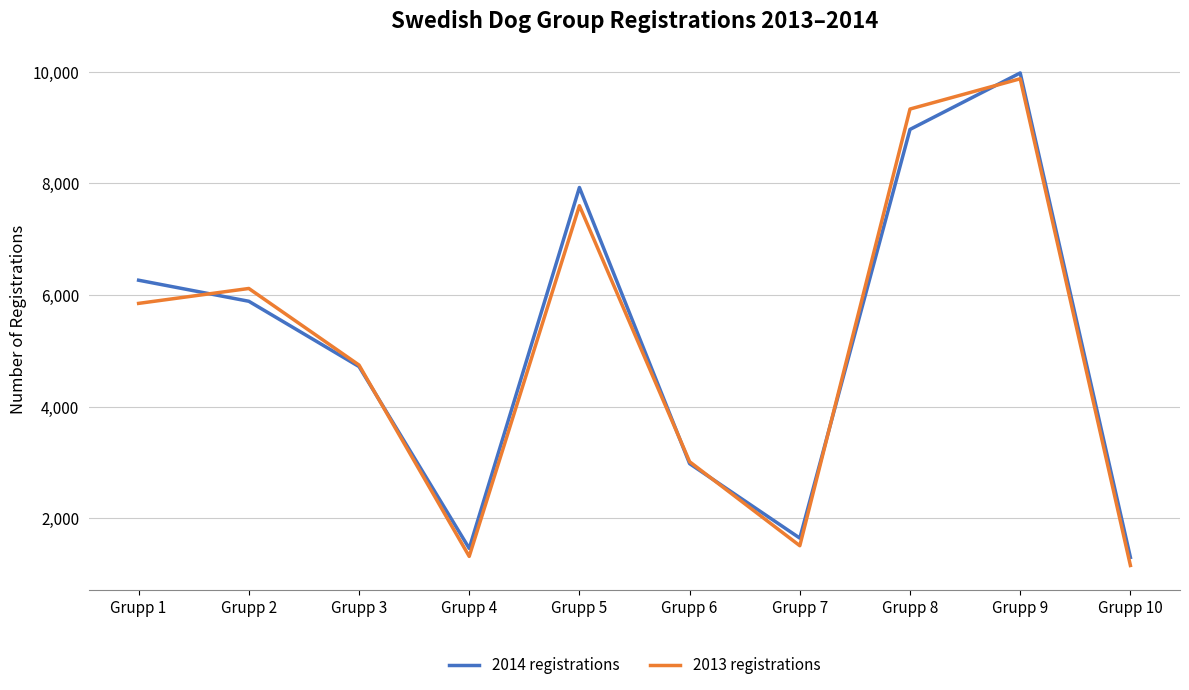

At which category is the sum across all series the highest?

Grupp 9